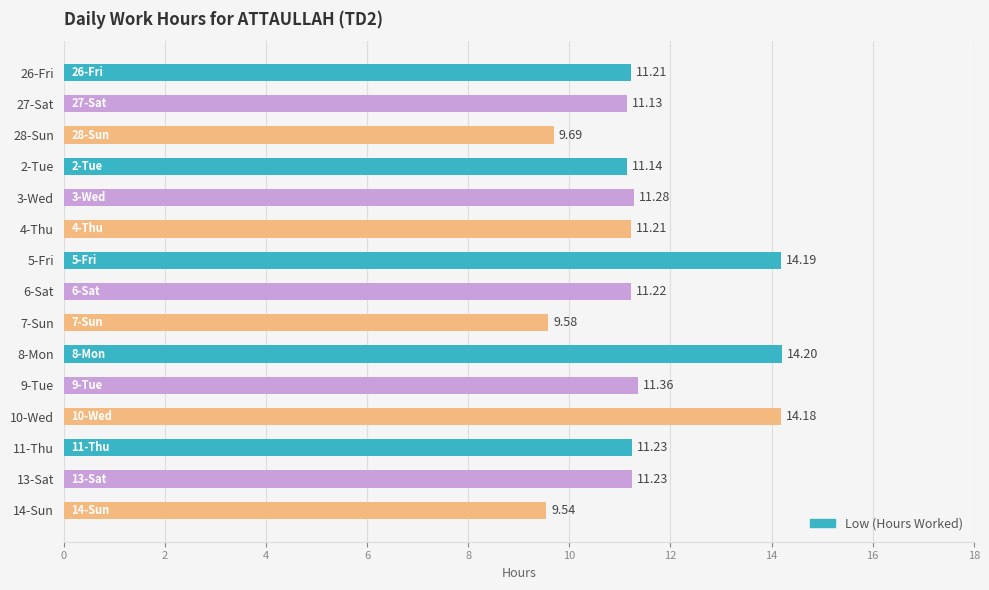

How many categories are shown in the chart?

15